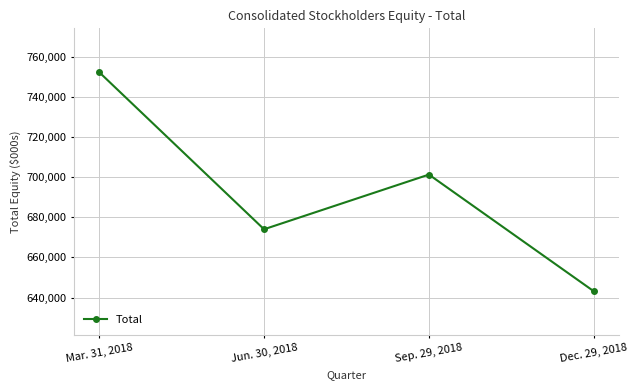

What is the average value?

692739